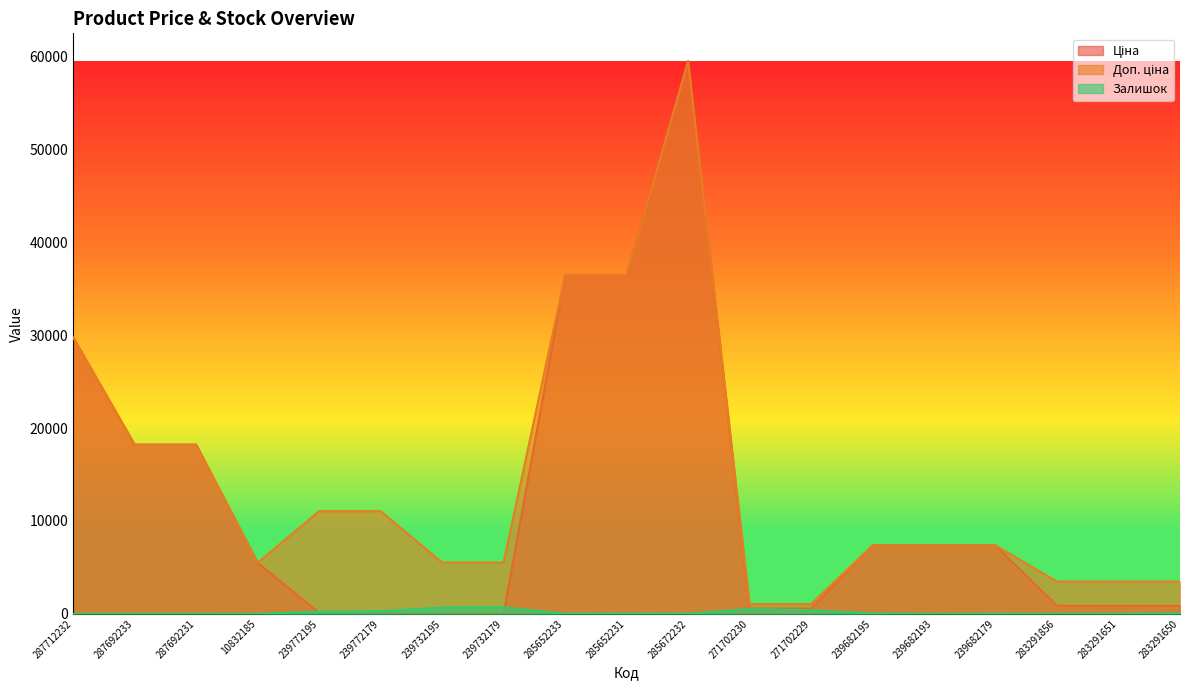

Which category has the highest value across all series?

285672232